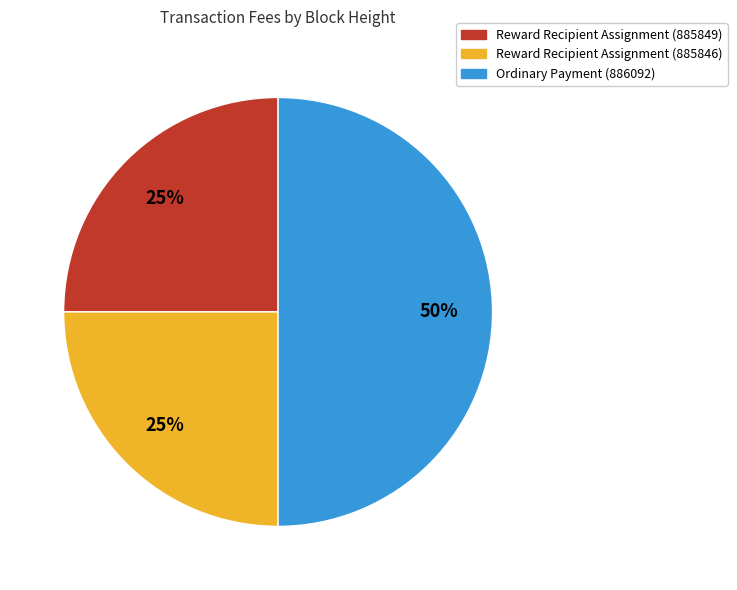

To the nearest percent, what is the average slice percentage?

33%